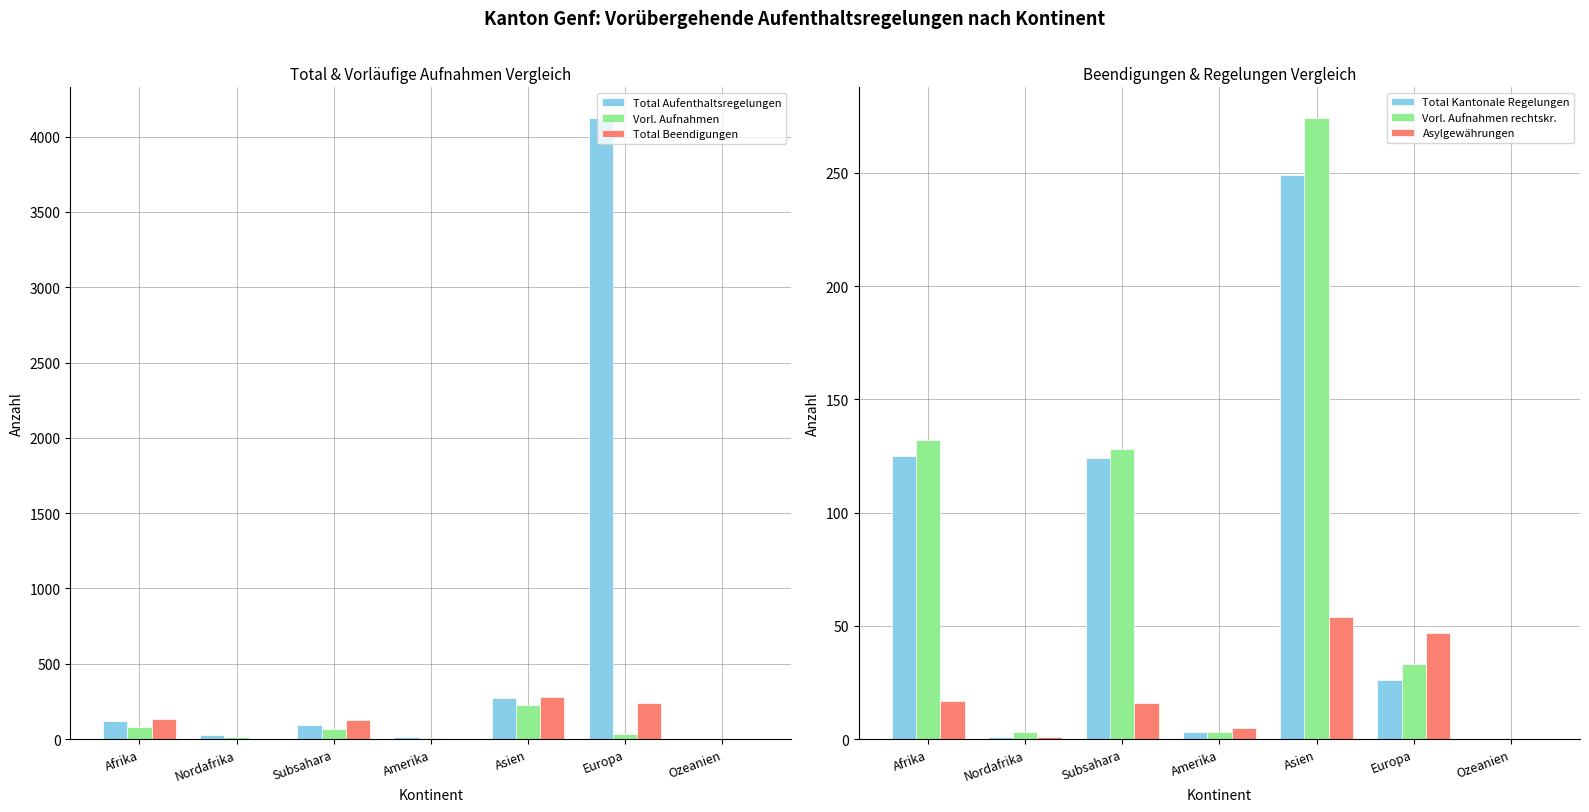

How many positive values does the Asylgewährungen series have?

6